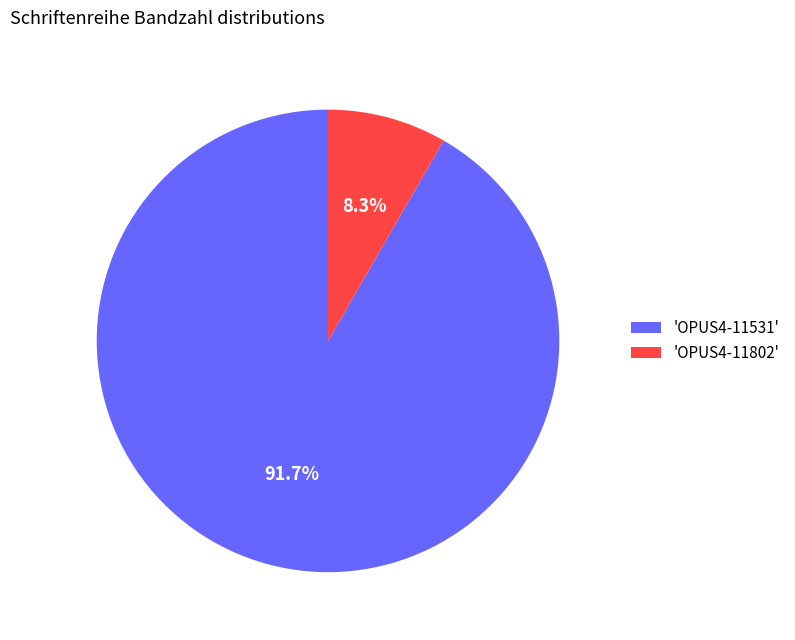

Which slice is the smallest?

'OPUS4-11802'